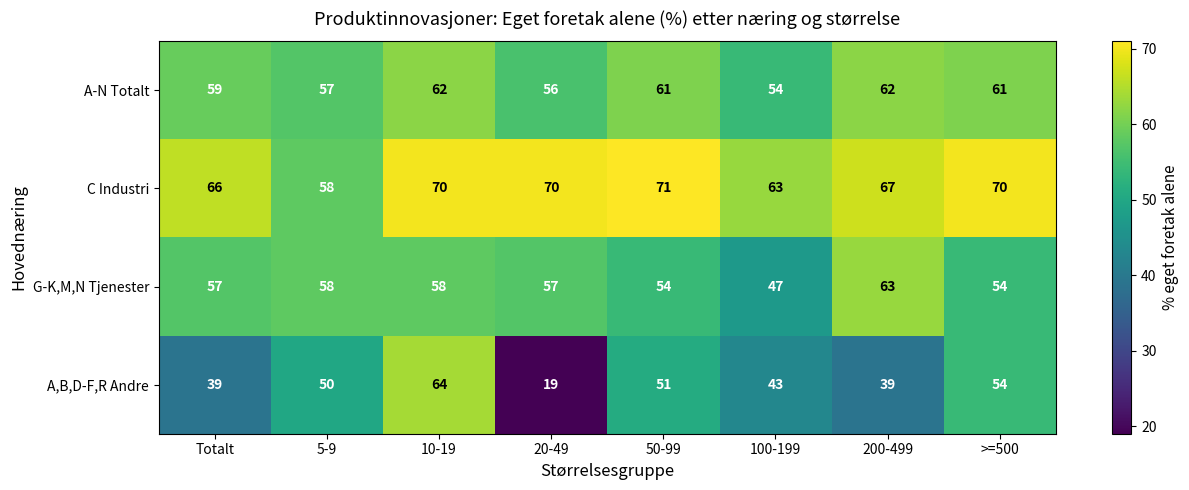

How many distinct data groups are displayed?

4